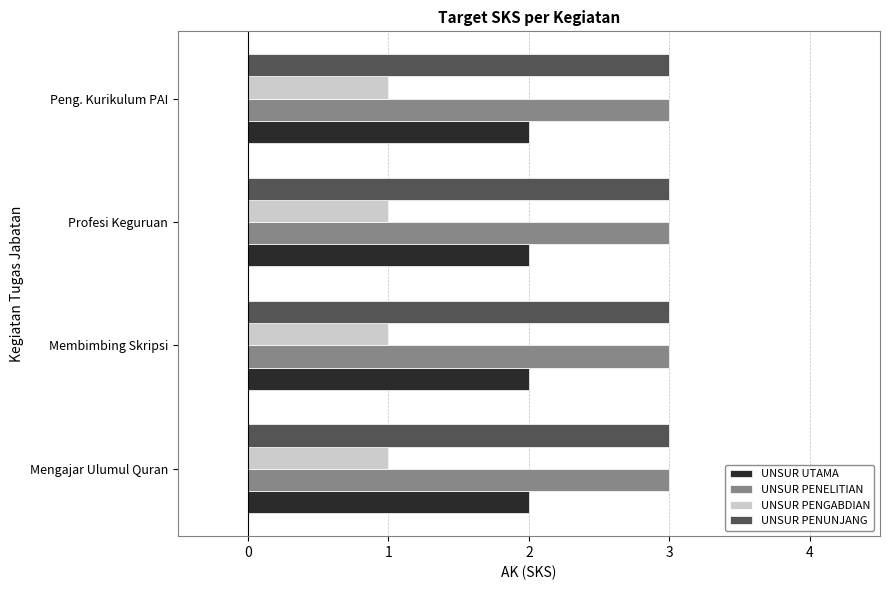

What is the maximum value shown in the chart?

3